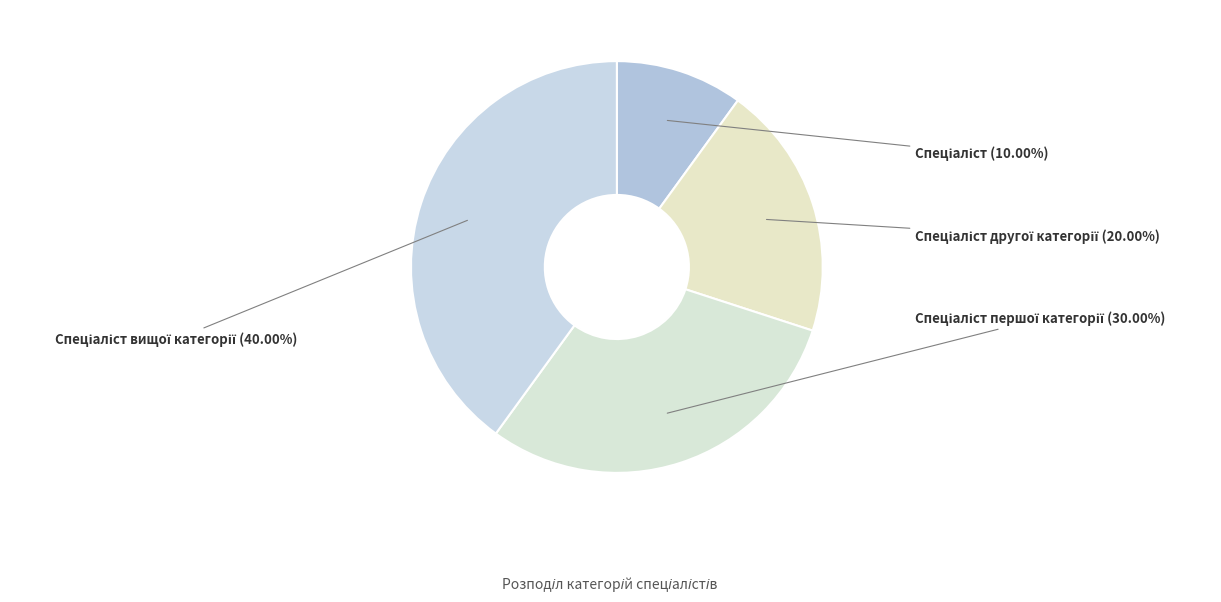

Does any single category account for the majority?

No